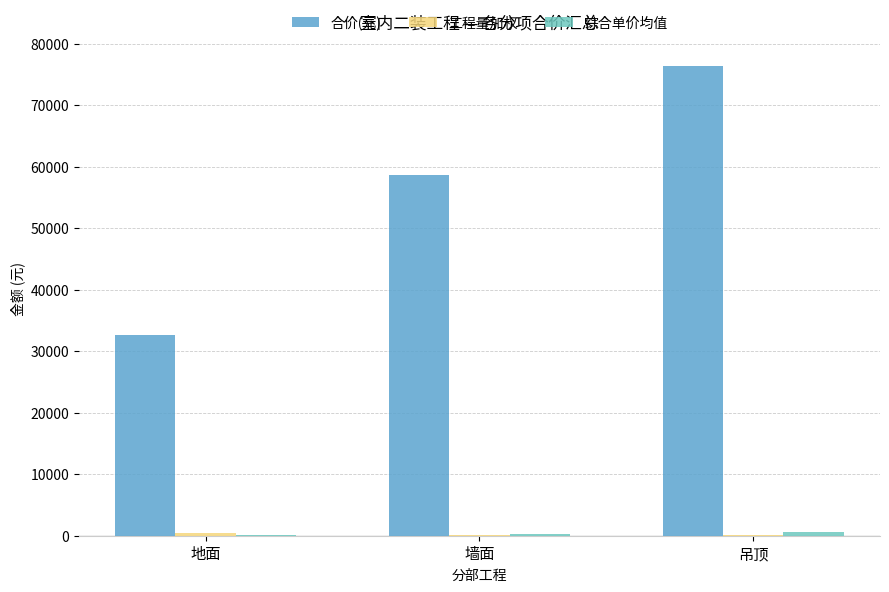

How many categories are shown in the chart?

3